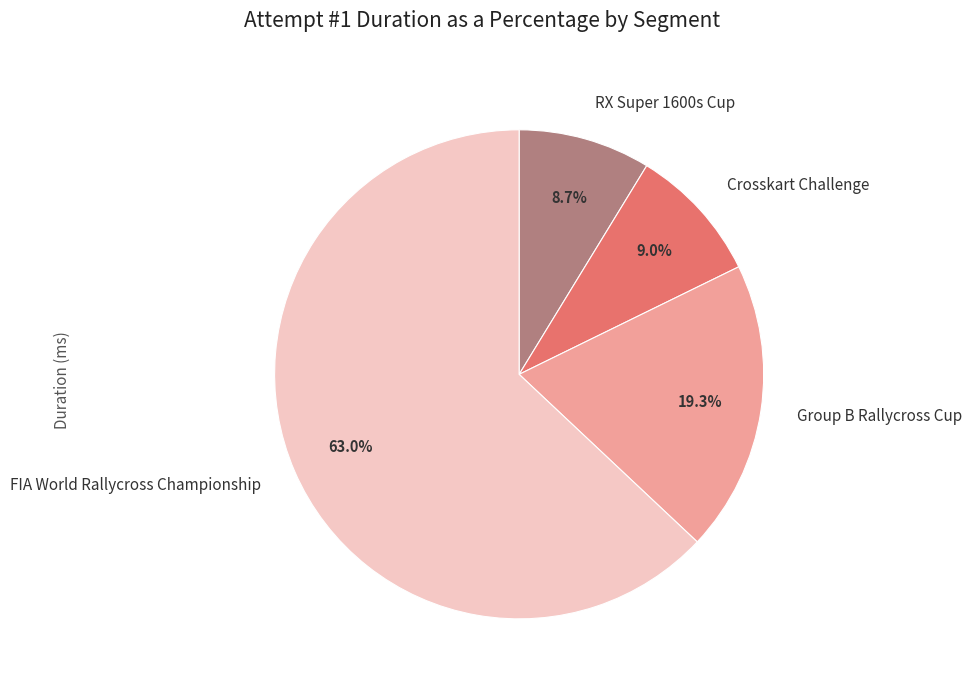

Combined, do Group B Rallycross Cup and FIA World Rallycross Championship account for over 50%?

Yes